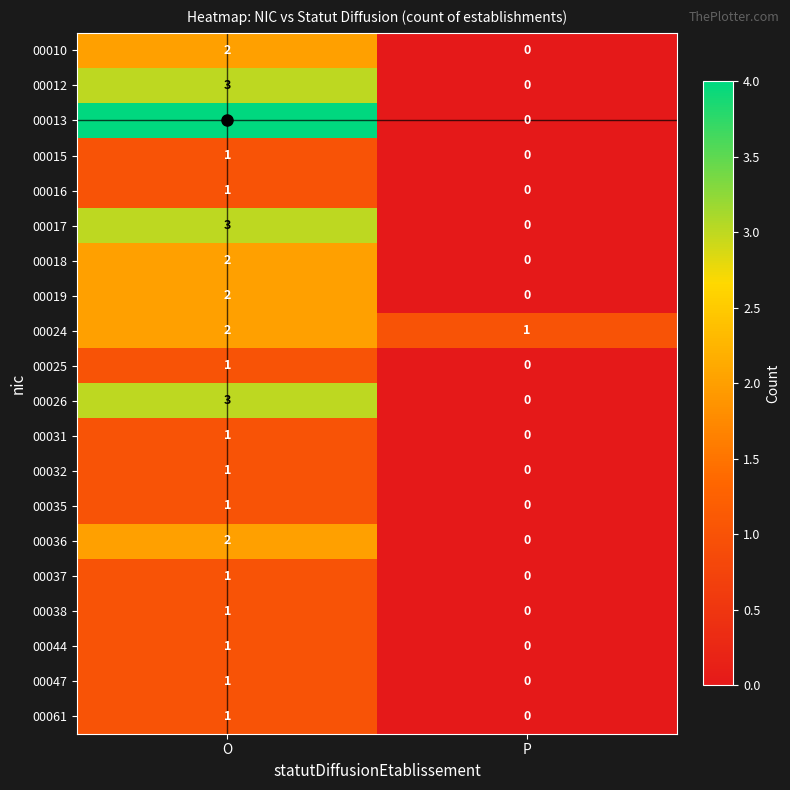

At which category is the sum across all series the highest?

O